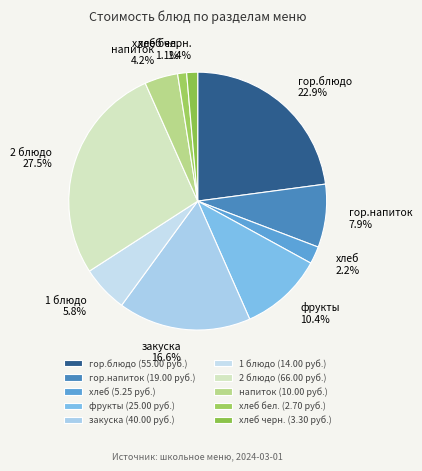

How many segments does this pie chart have?

10